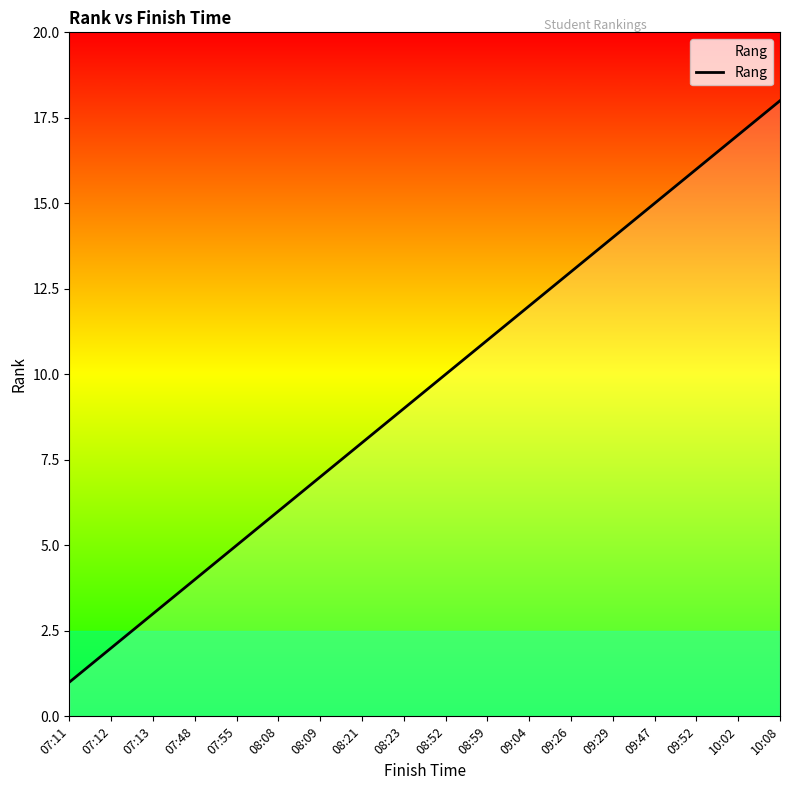

At which category does the chart reach its peak across all series?

10:08